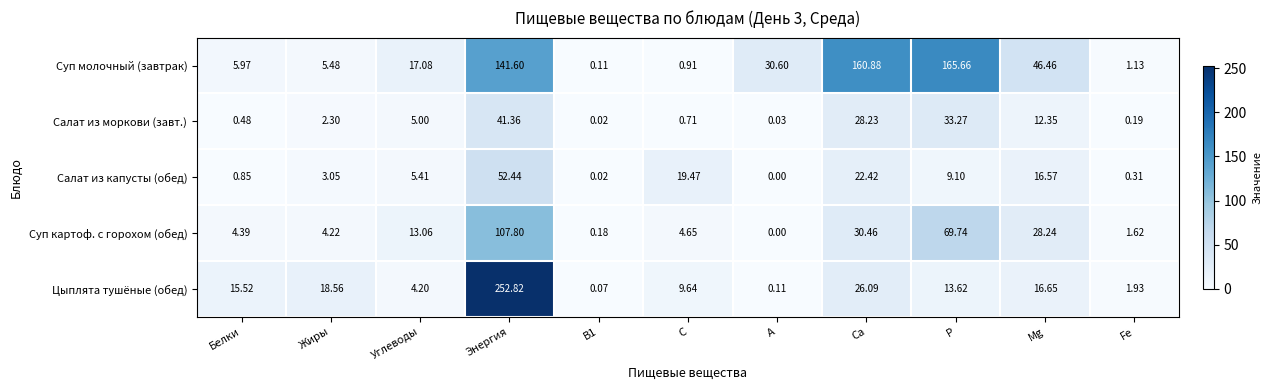

Where is Суп молочный (завтрак) nearest to the value 82?

Mg